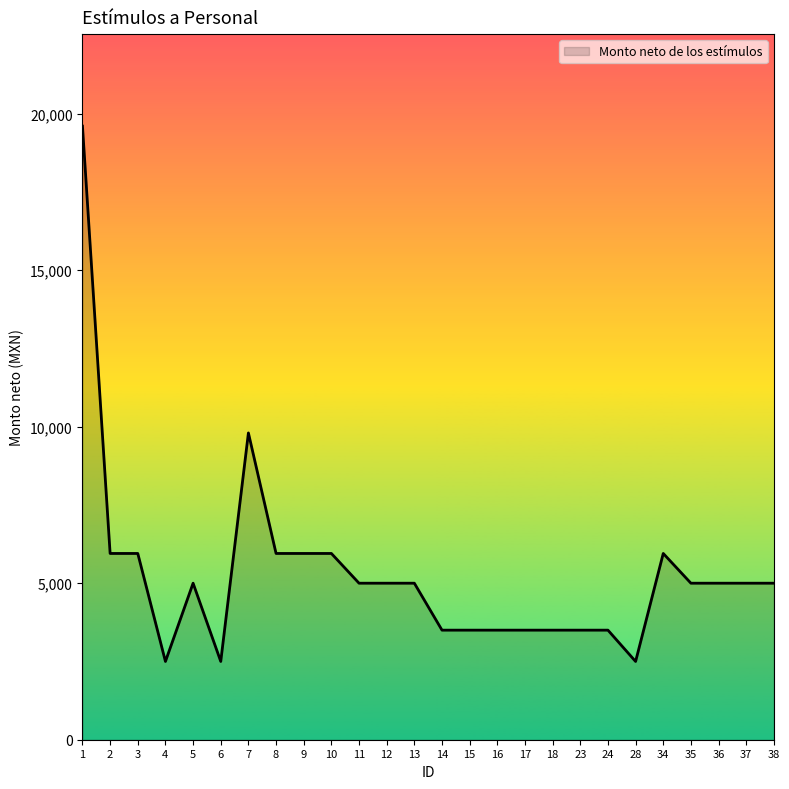

Reading left to right, list all the values displayed in this chart.

19600	5950	5950	2500	5000	2500	9800	5950	5950	5950	5000	5000	5000	3500	3500	3500	3500	3500	3500	3500	2500	5950	5000	5000	5000	5000